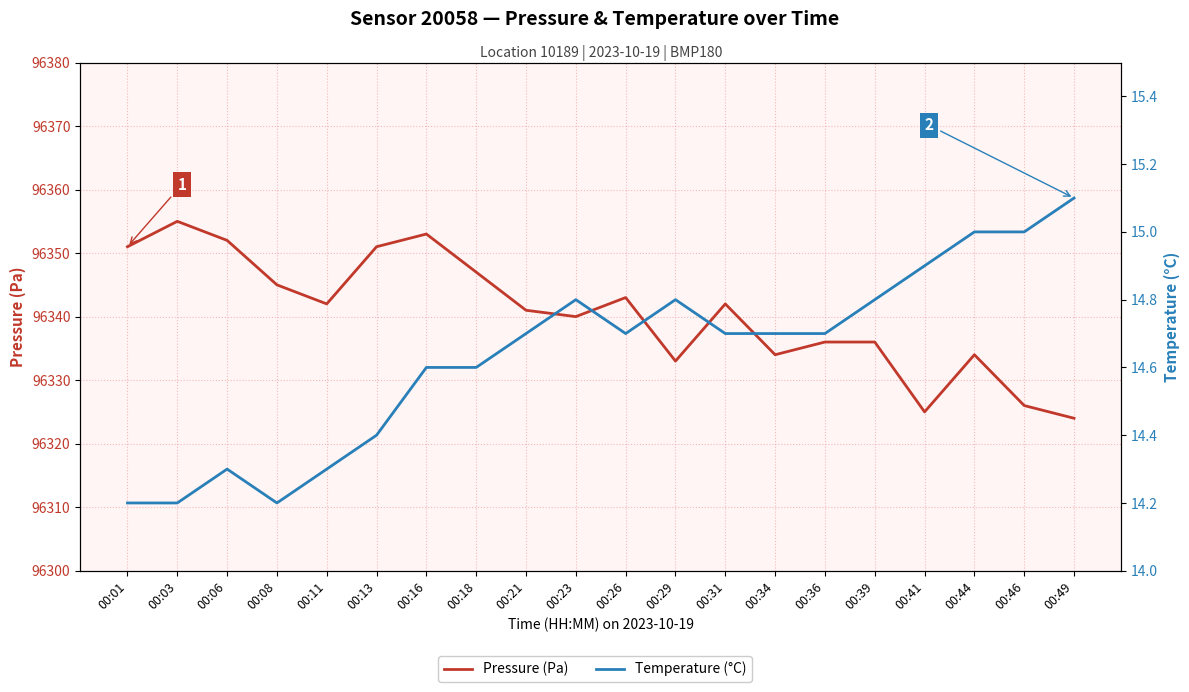

Where is the first local minimum for Pressure (Pa)?

00:11